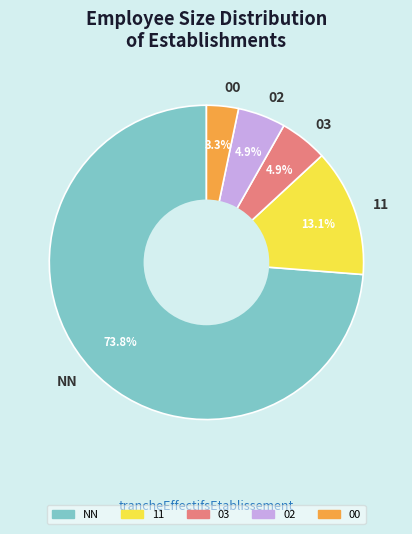

Which category has the smallest portion of the pie?

00